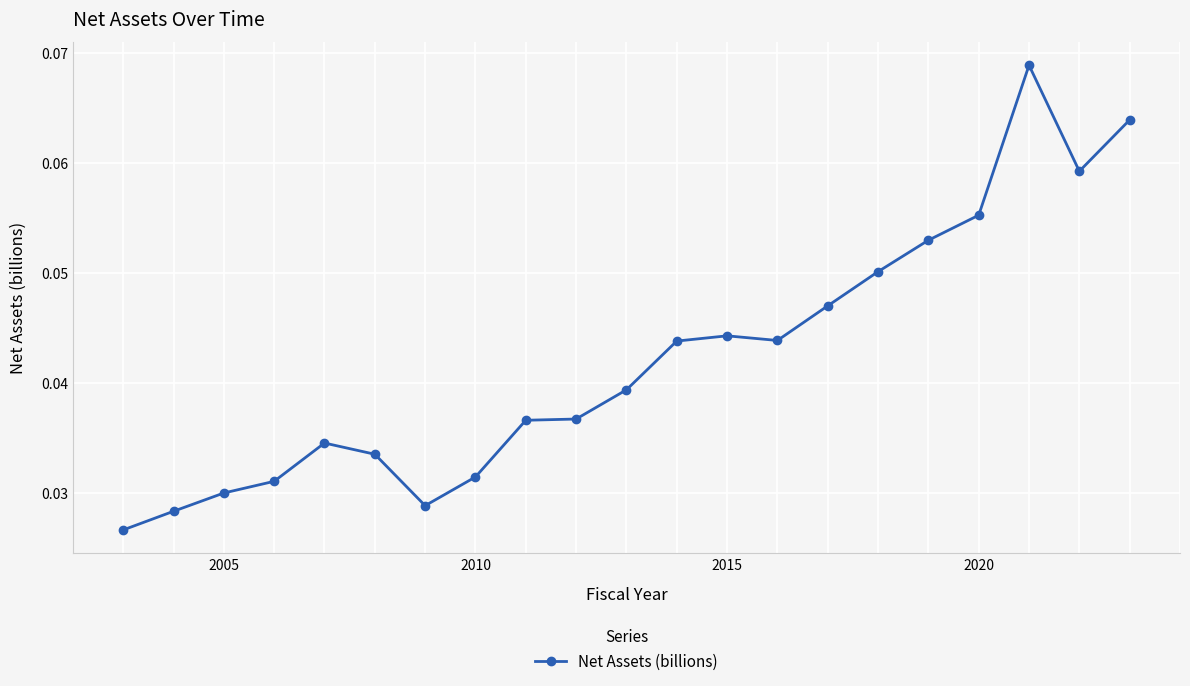

True or false: the data has more than 0 interior local peaks.

True